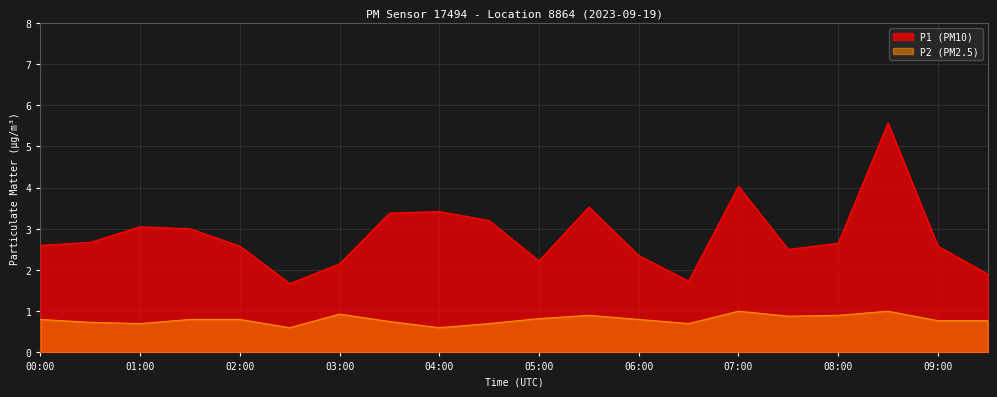

Reading left to right, transcribe all the data shown in this chart.

P1: 00:00=2.6	00:30=2.7	01:00=3.0	01:30=3.0	02:00=2.6	02:30=1.7	03:00=2.1	03:30=3.4	04:00=3.4	04:30=3.2	05:00=2.2	05:30=3.5	06:00=2.4	06:30=1.7	07:00=4.0	07:30=2.5	08:00=2.6	08:30=5.6	09:00=2.6	09:30=1.9
P2: 00:00=0.8	00:30=0.7	01:00=0.7	01:30=0.8	02:00=0.8	02:30=0.6	03:00=0.9	03:30=0.8	04:00=0.6	04:30=0.7	05:00=0.8	05:30=0.9	06:00=0.8	06:30=0.7	07:00=1.0	07:30=0.9	08:00=0.9	08:30=1.0	09:00=0.8	09:30=0.8